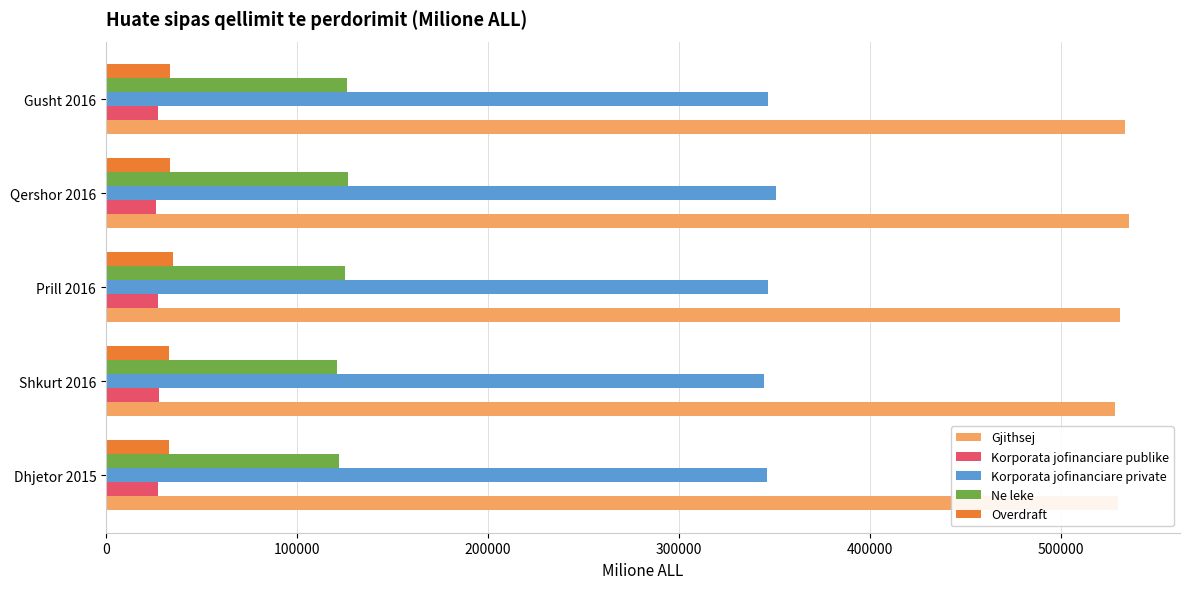

What is the total value across all series at Shkurt 2016?

1054141.5